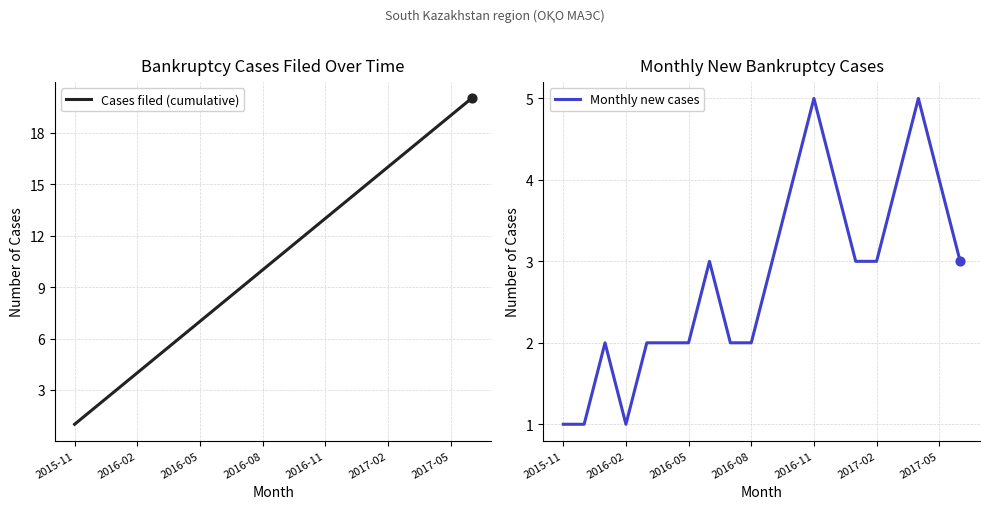

Is it true that Cases filed (cumulative) equals 14 at 2016-08?

False